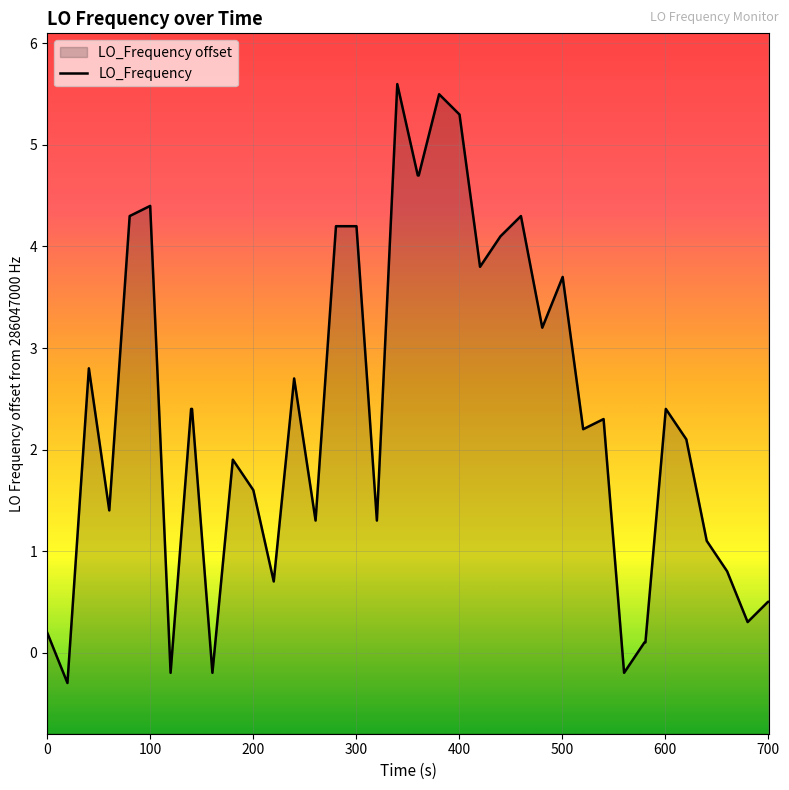

True or false: there are more than 0 points higher than both neighbors.

True